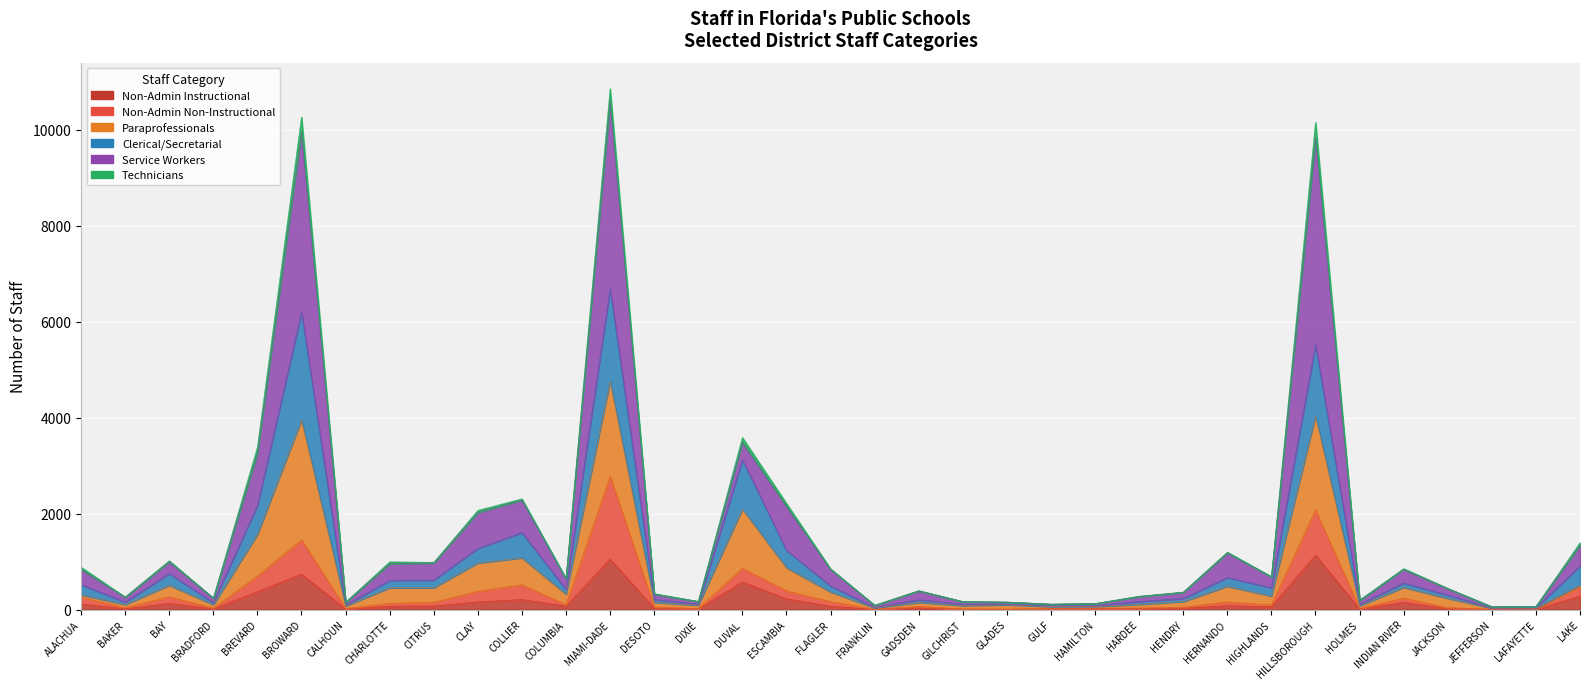

What is the maximum value shown in the chart?

10859